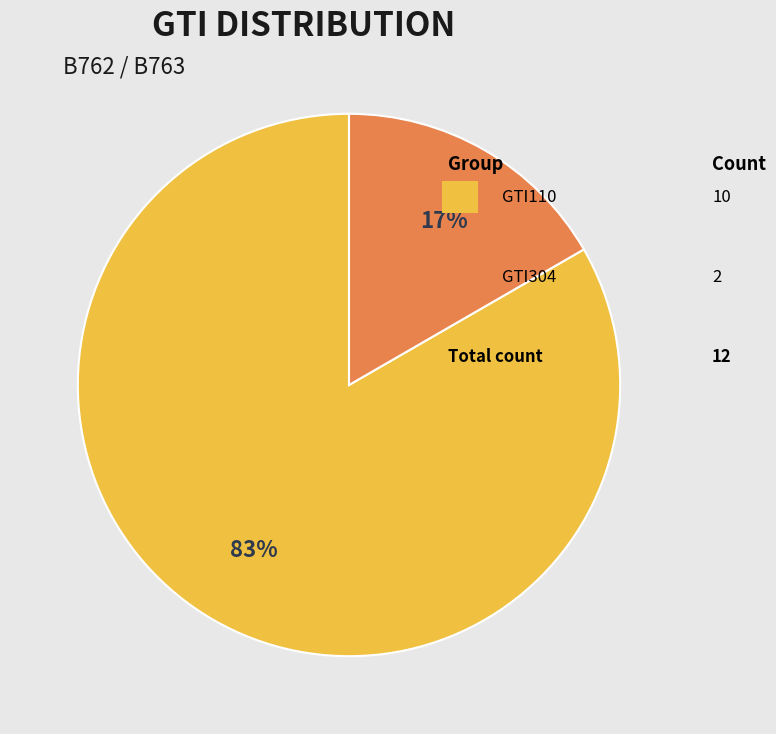

Is there a majority slice in this chart?

Yes